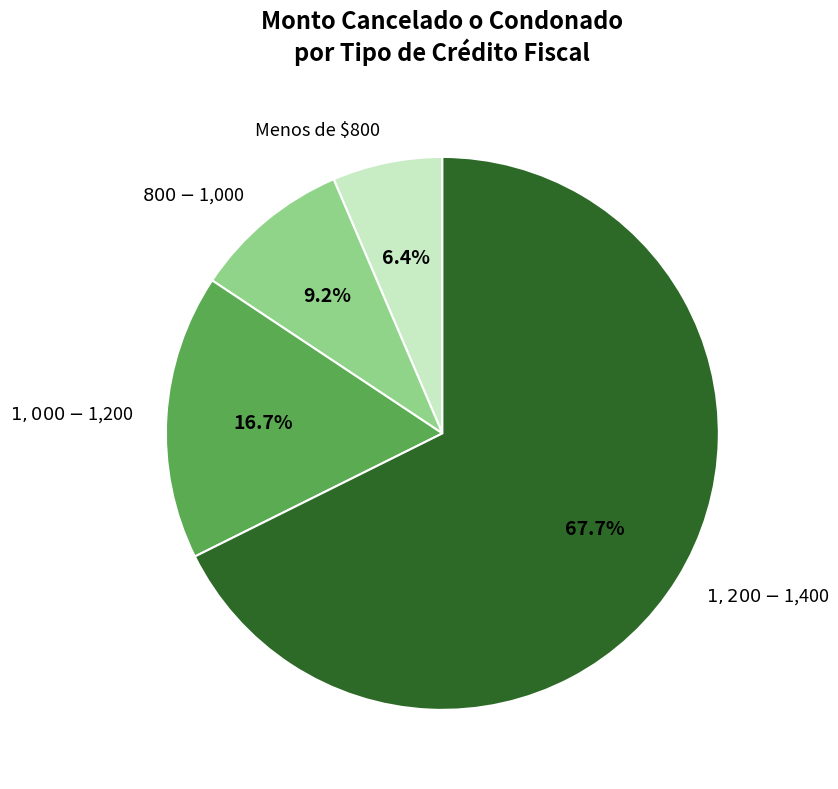

Count the number of slices in the pie.

4